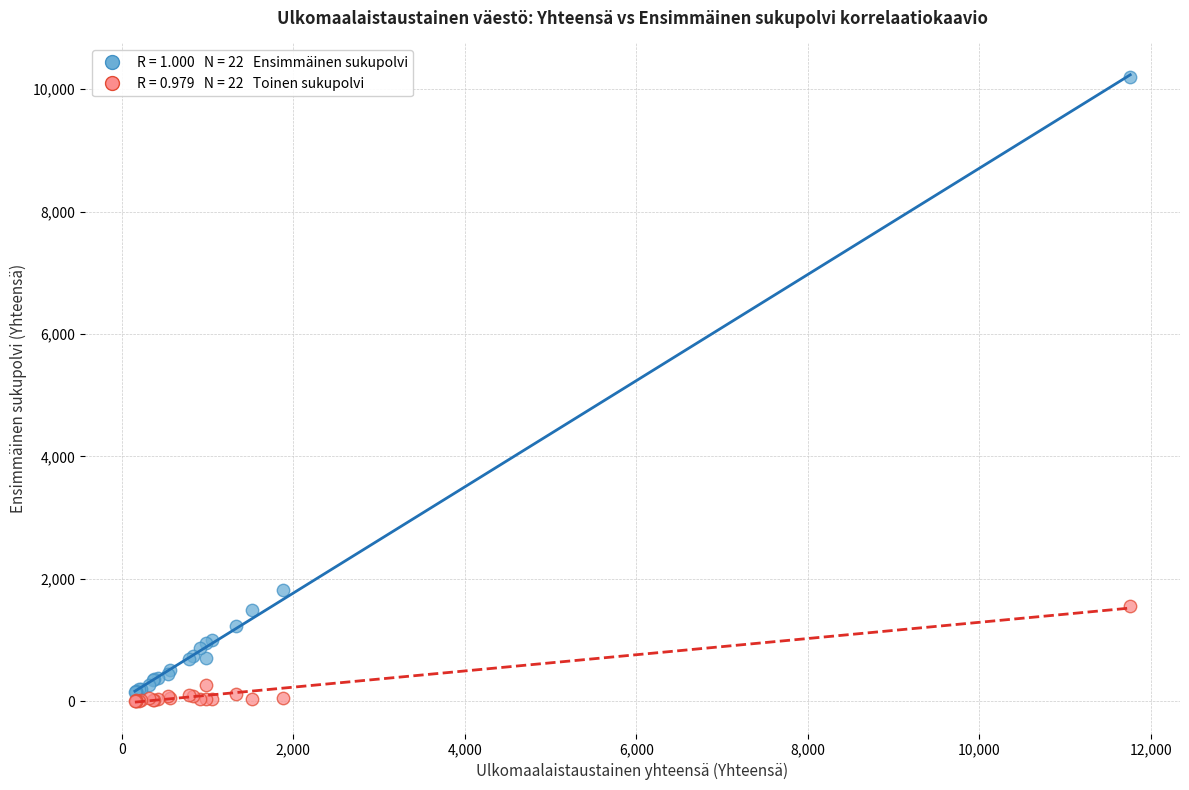

Across all series, what Y value is closest to 5101?

1826